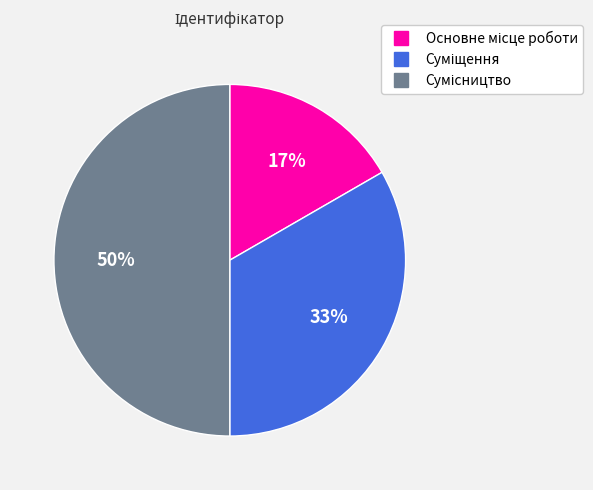

To the nearest percent, what is the difference between the largest and smallest slice percentages?

33%